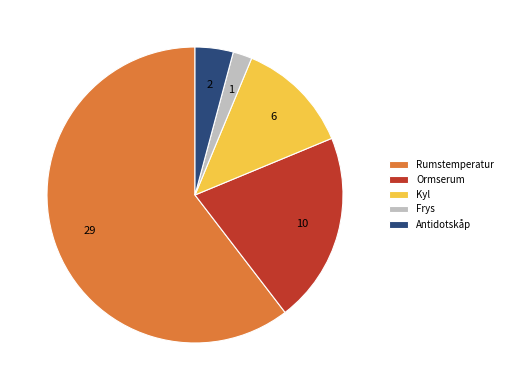

Which category has the smallest portion of the pie?

Frys